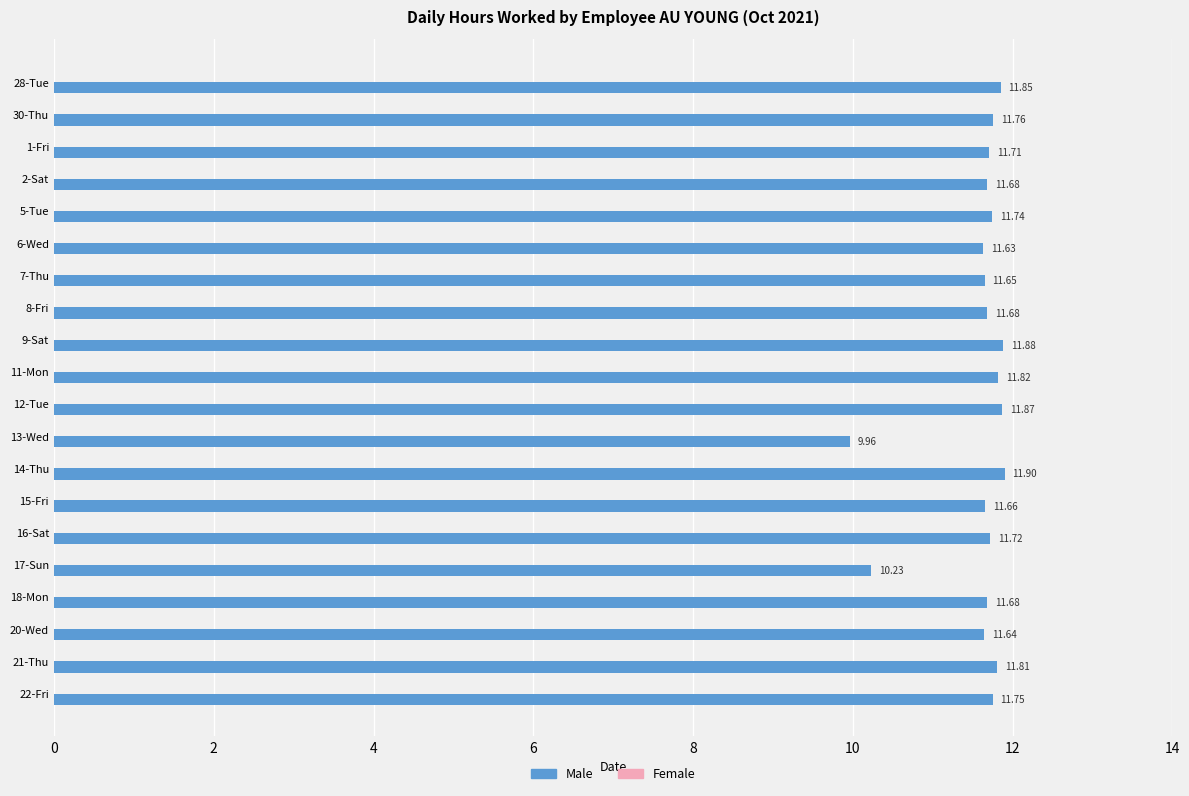

Are the bars horizontal?

Yes